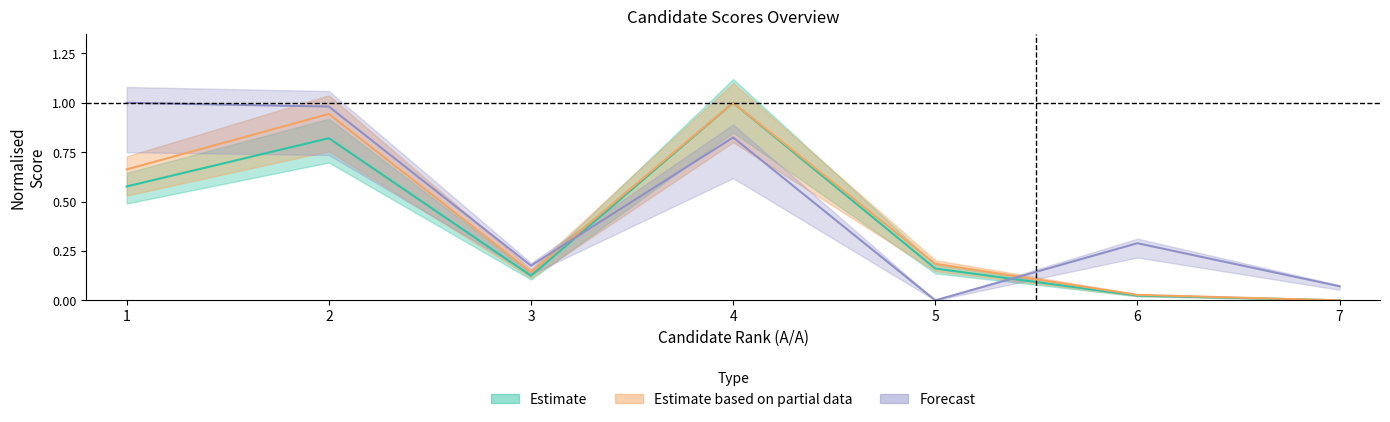

True or false: ΒΑΘΜΟΛΟΓΙΑ Β (col_7) has more than 1 interior local peaks.

True